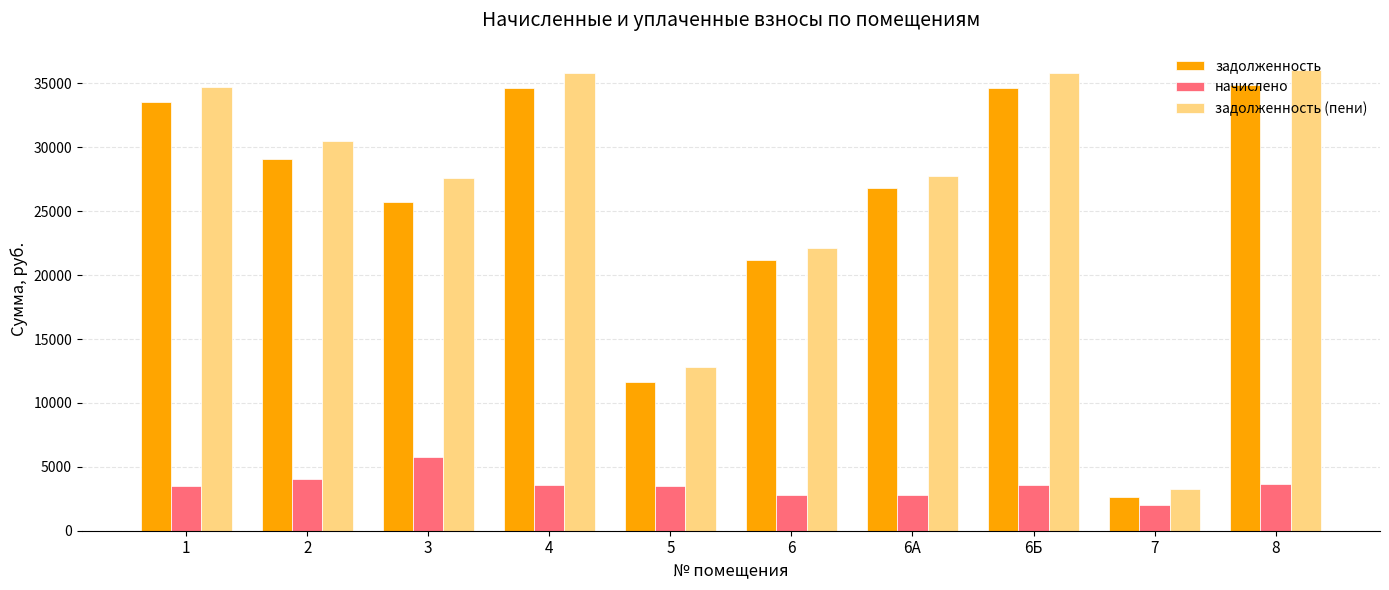

Which series has the widest spread of values?

задолженность (пени)